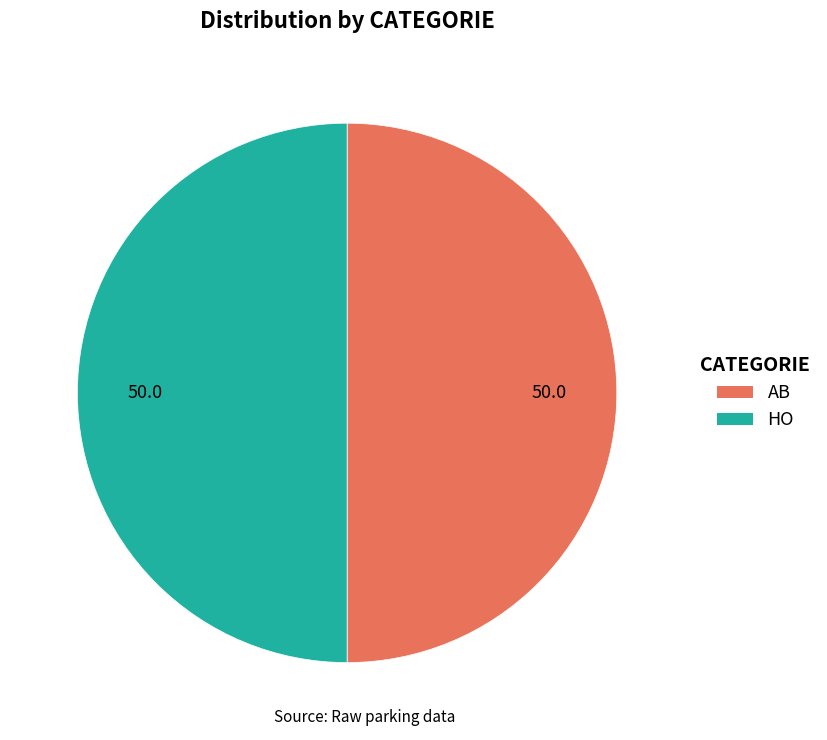

Count the number of slices in the pie.

2